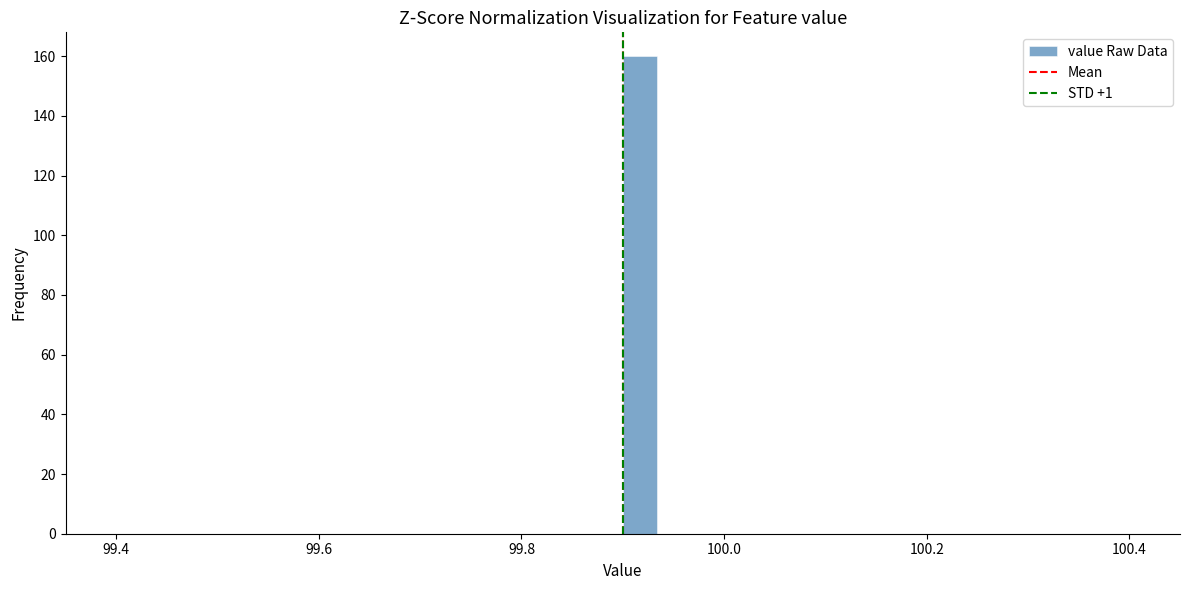

Around what value on the x-axis is the tallest bar? Give the approximate position of its centre, as read against the axis.

99.92